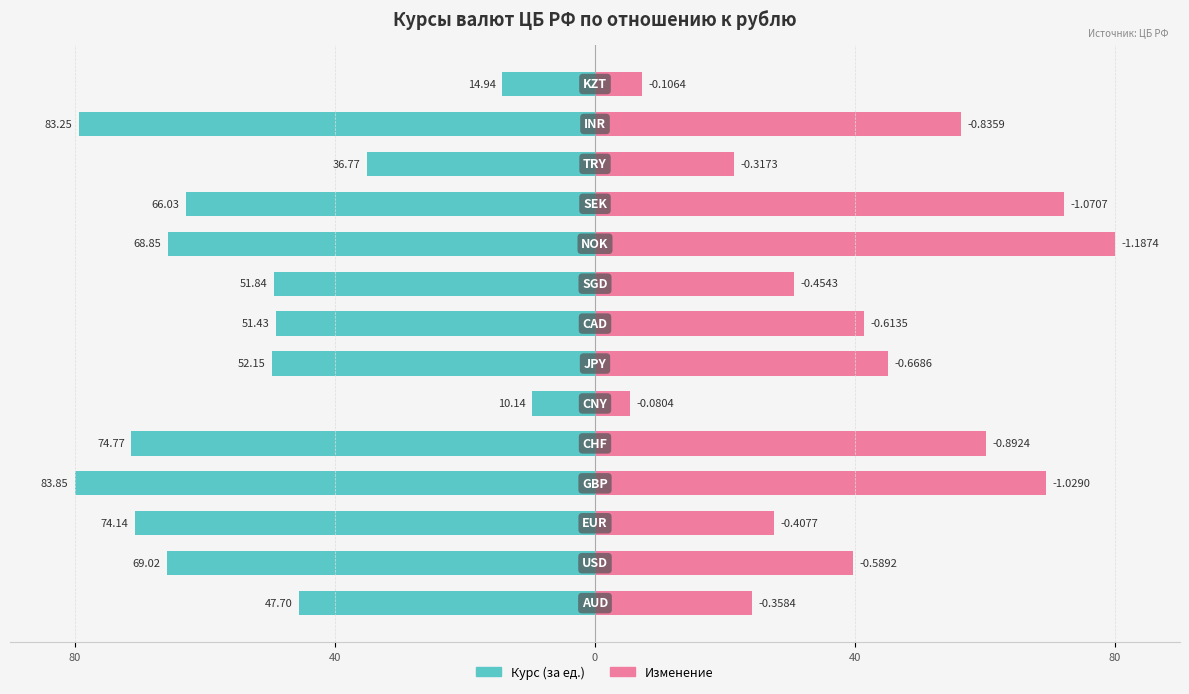

The value of Изменение at 11 is 28.5. True or false?

False